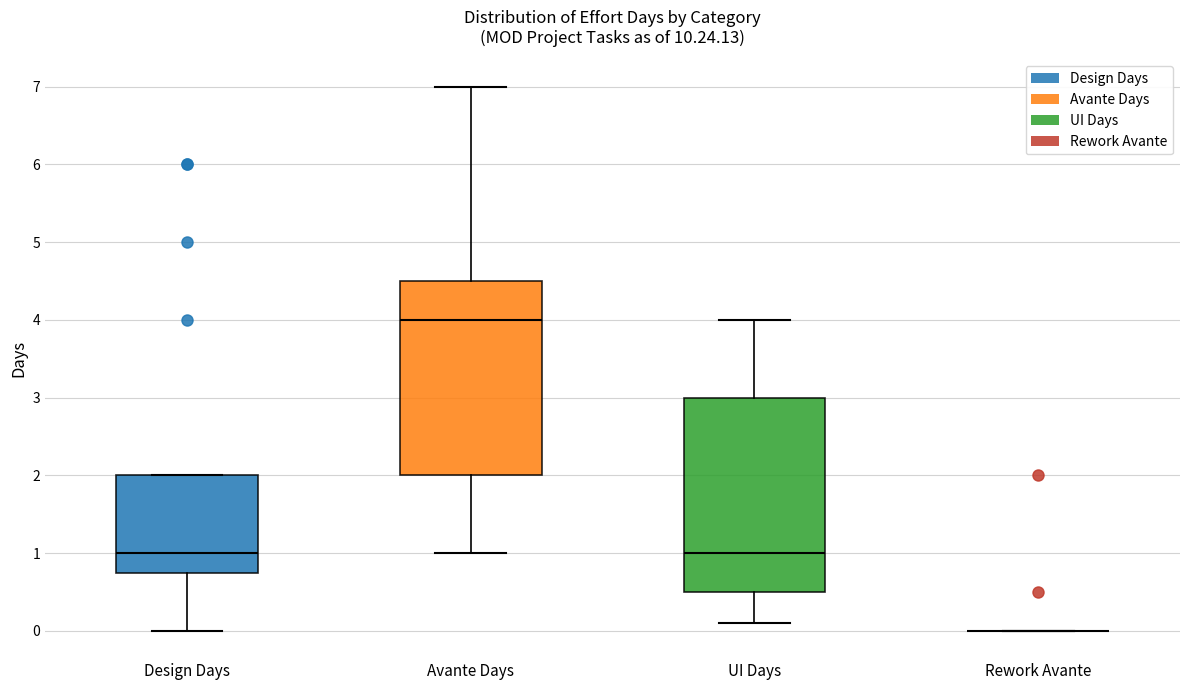

Reading left to right, transcribe this box plot: for each box, give where its median line is, the range the box spans, and where its two whiskers end, as read against the y-axis. The values are not printed on the chart, so give them approximately, as read against the axis.

Design Days: median 1.0, box 0.8 to 2.0, whiskers 0.0 to 2.0
Avante Days: median 4.0, box 2.0 to 4.5, whiskers 1.0 to 7.0
UI Days: median 1.0, box 0.5 to 3.0, whiskers 0.1 to 4.0
Rework Avante: box collapsed to a line at 0.0, whiskers 0.0 to 0.0